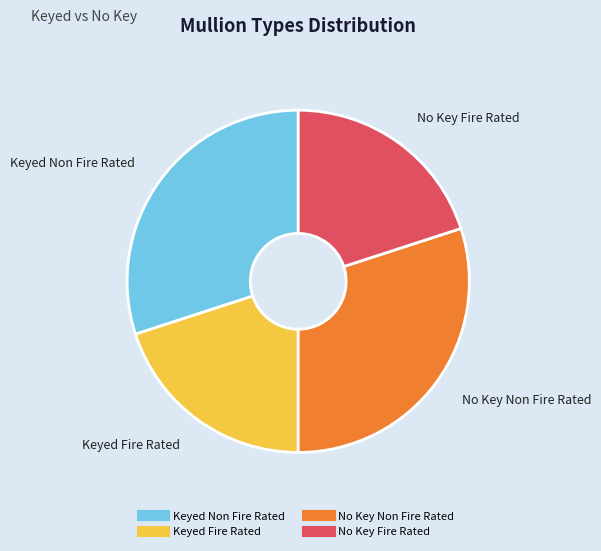

Is there a majority slice in this chart?

No